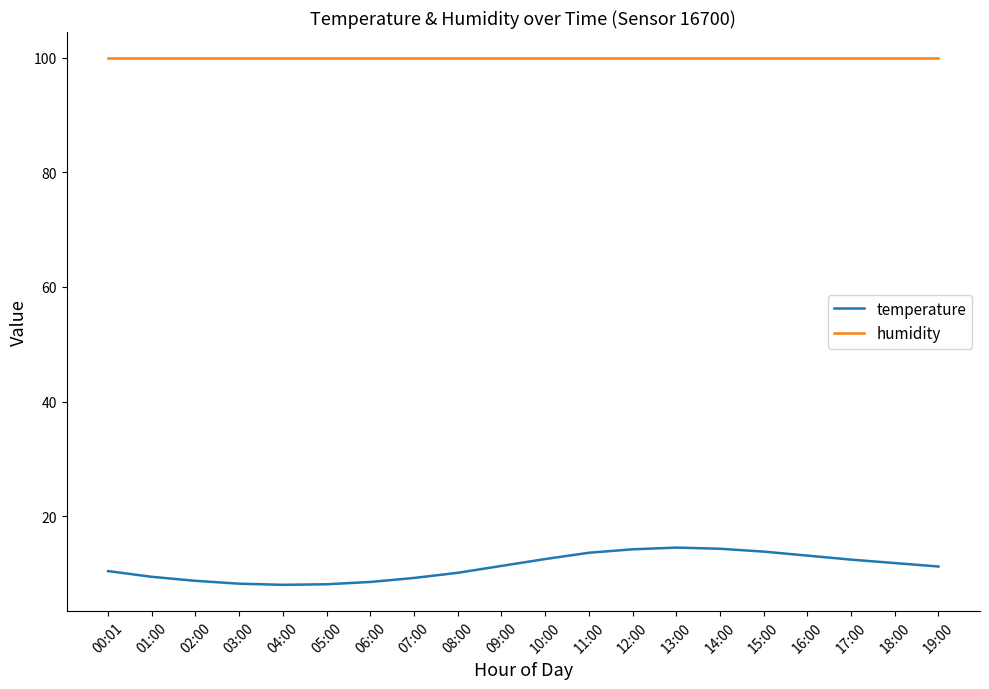

Does the chart have visible grid lines?

No